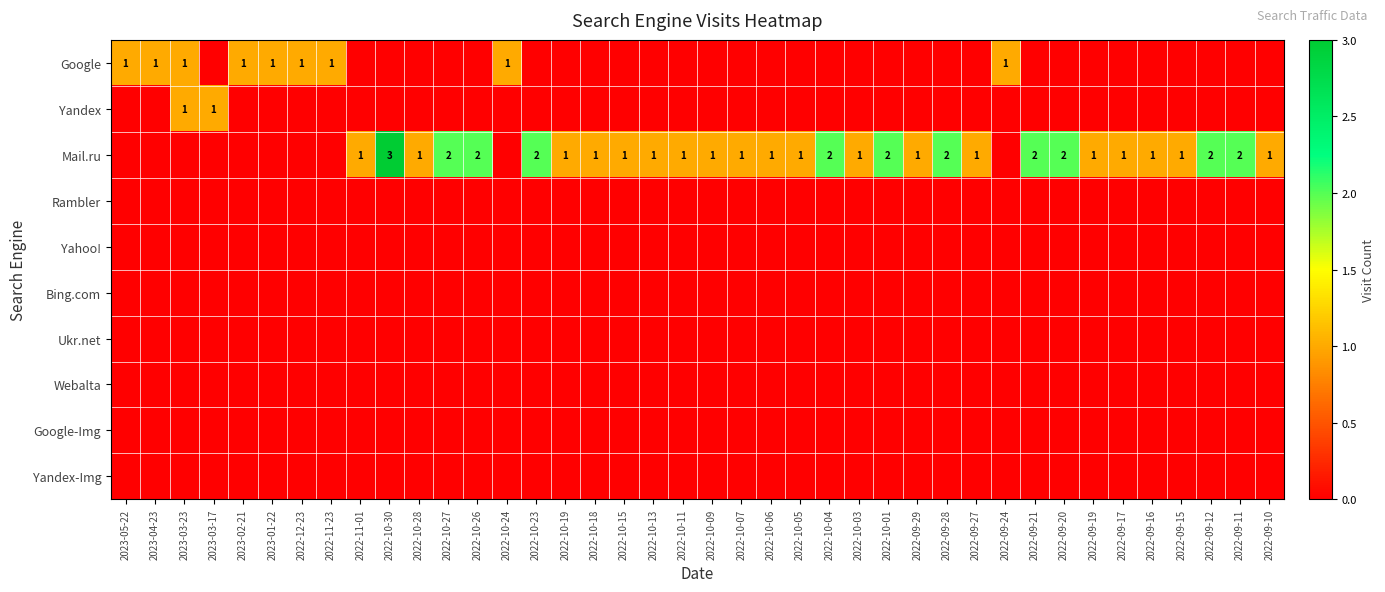

What is the greatest value displayed?

3